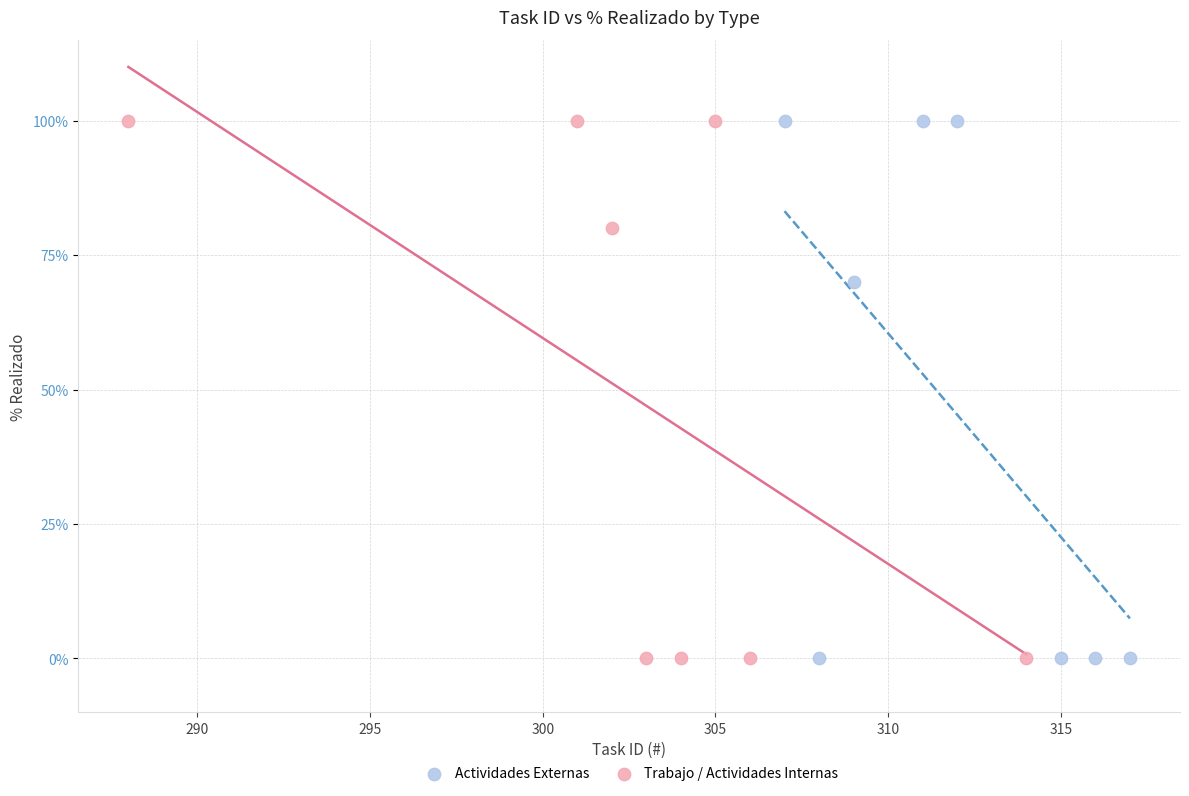

What are all the series names shown in the legend?

Actividades Externas, Trabajo / Actividades Internas